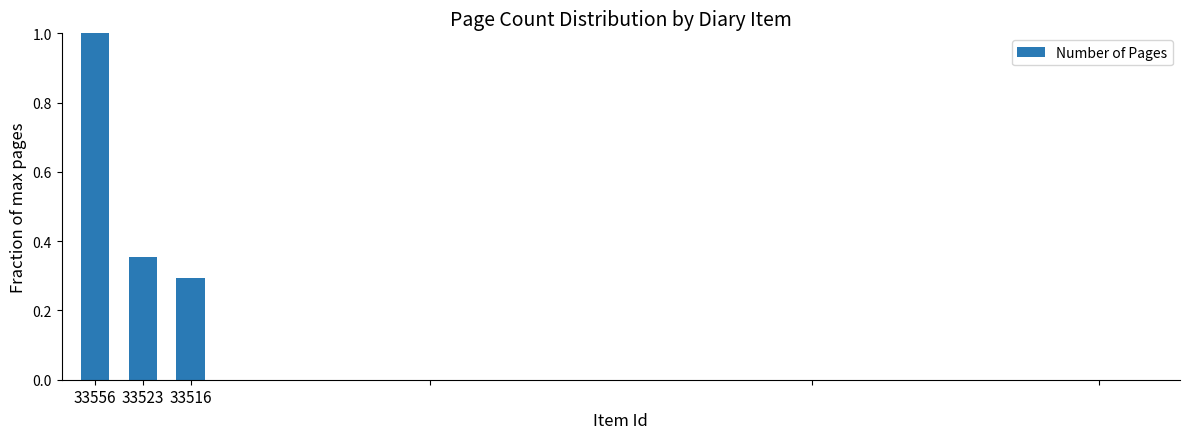

Does the chart contain any negative values?

No